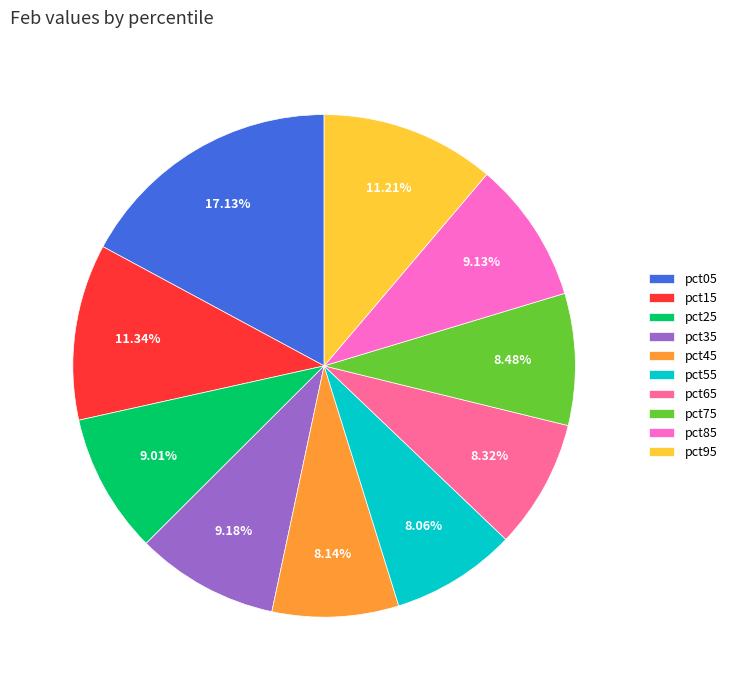

Do pct35 and pct25 together represent more than half of the pie?

No